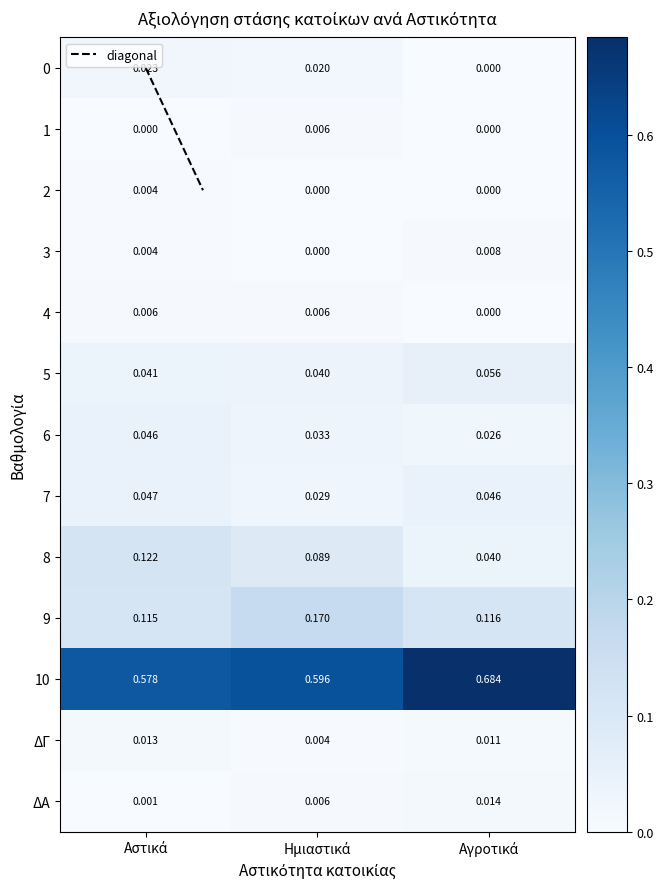

Which category has the lowest value across all series?

Αγροτικά